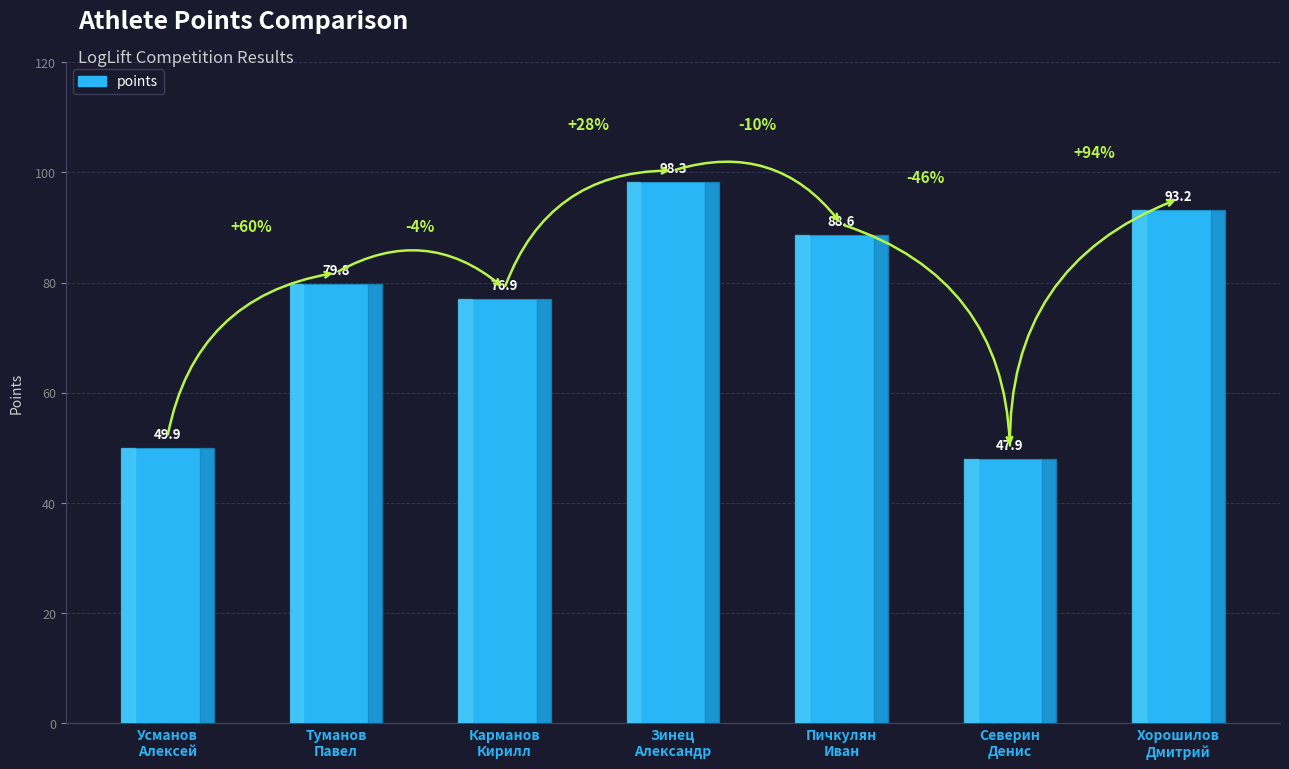

Count the number of categories in the chart.

7